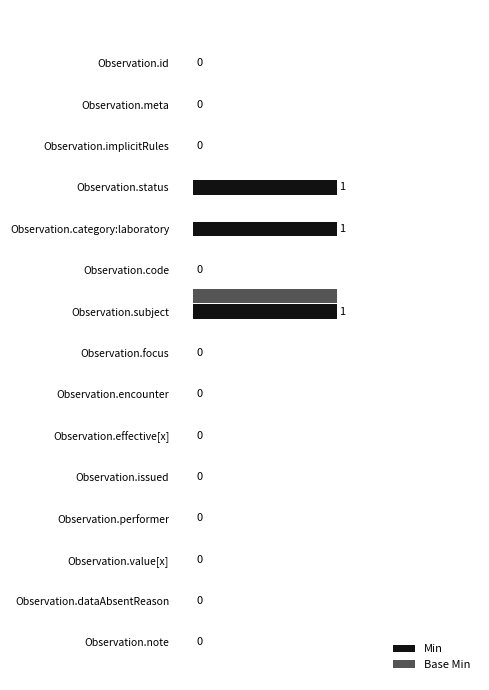

List the series in order of their overall mean, highest first.

Min, Base Min